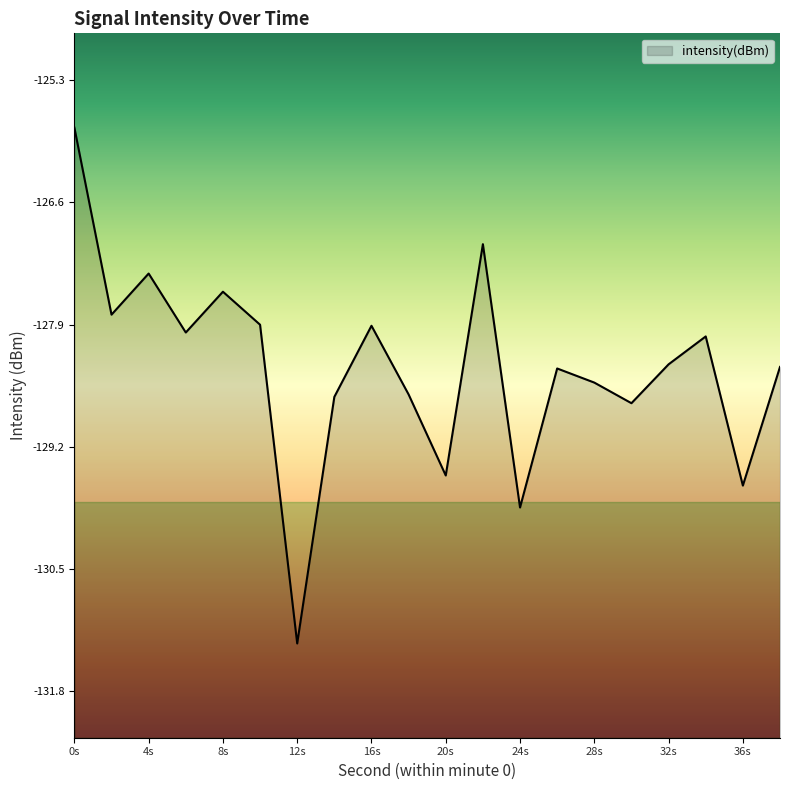

Does the chart display data point markers on the line(s)?

No